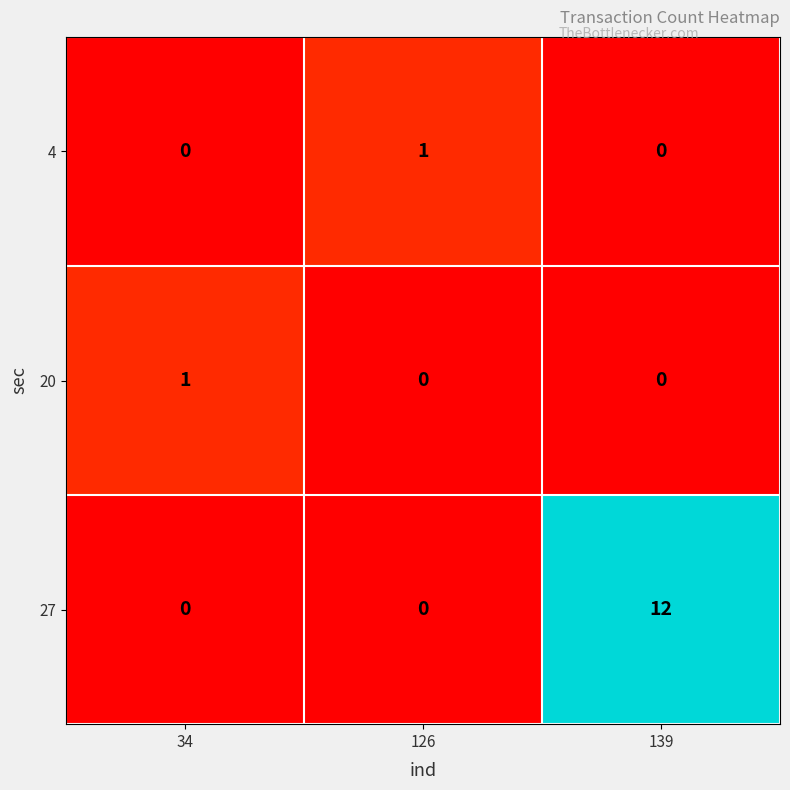

What is the spread (max minus min) of values at 139?

12